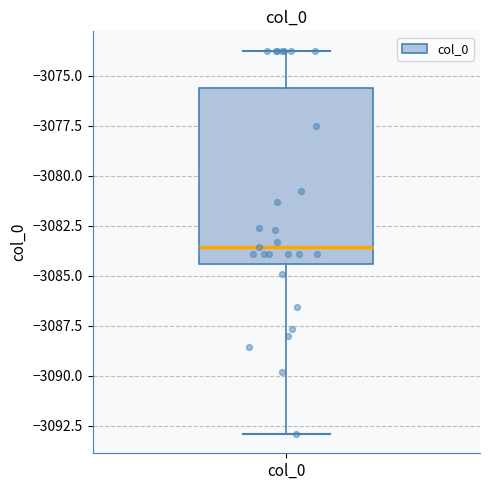

Where does the upper whisker of the box for col_0 end on the y-axis? The values are not printed on the chart, so give them approximately, as read against the axis.

-3073.5